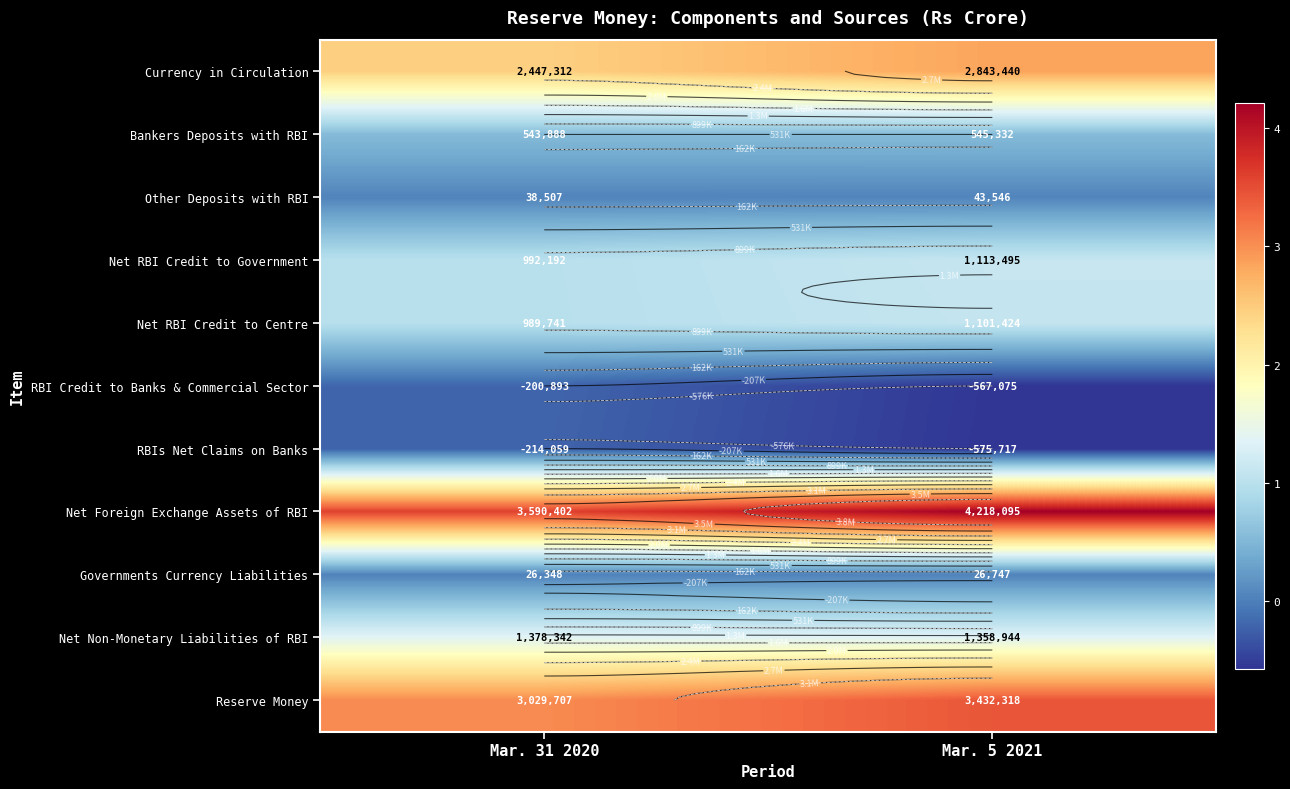

At how many categories does at least one series exceed 2943698?

2